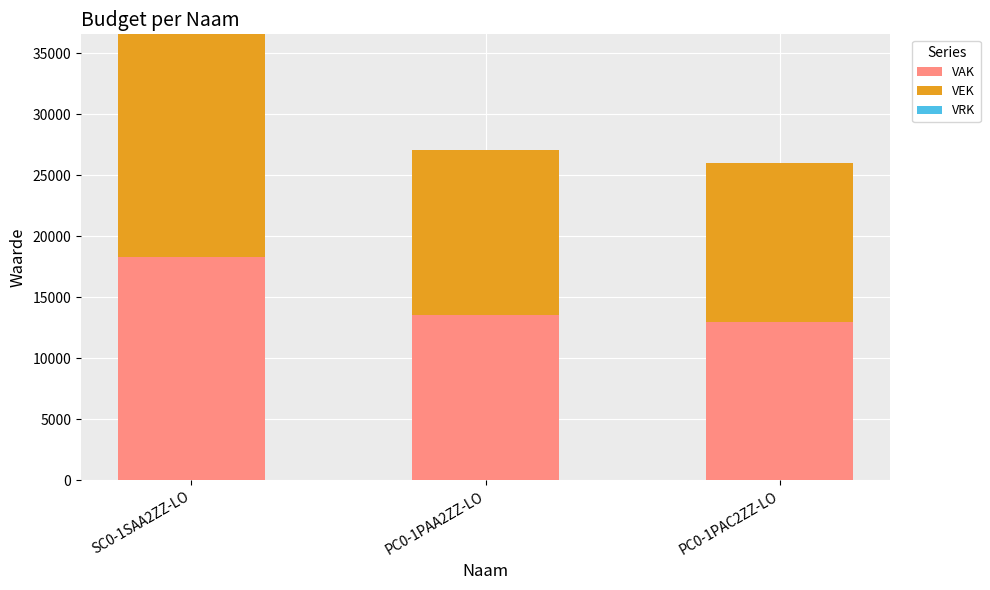

The value of VAK at SC0-1SAA2ZZ-LO is 18274. True or false?

True